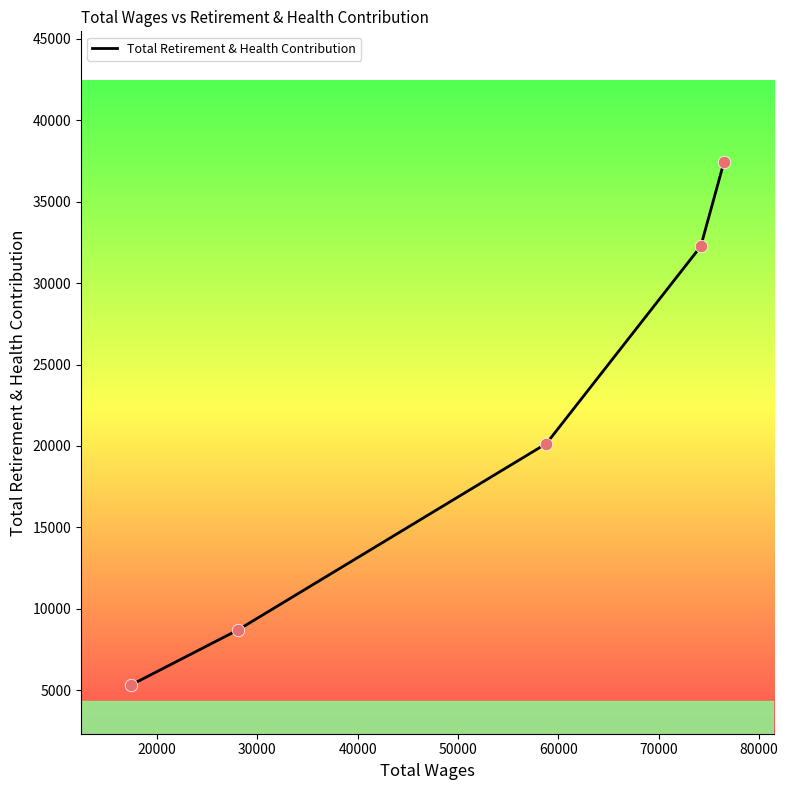

What is the difference between the maximum and minimum values?

32113